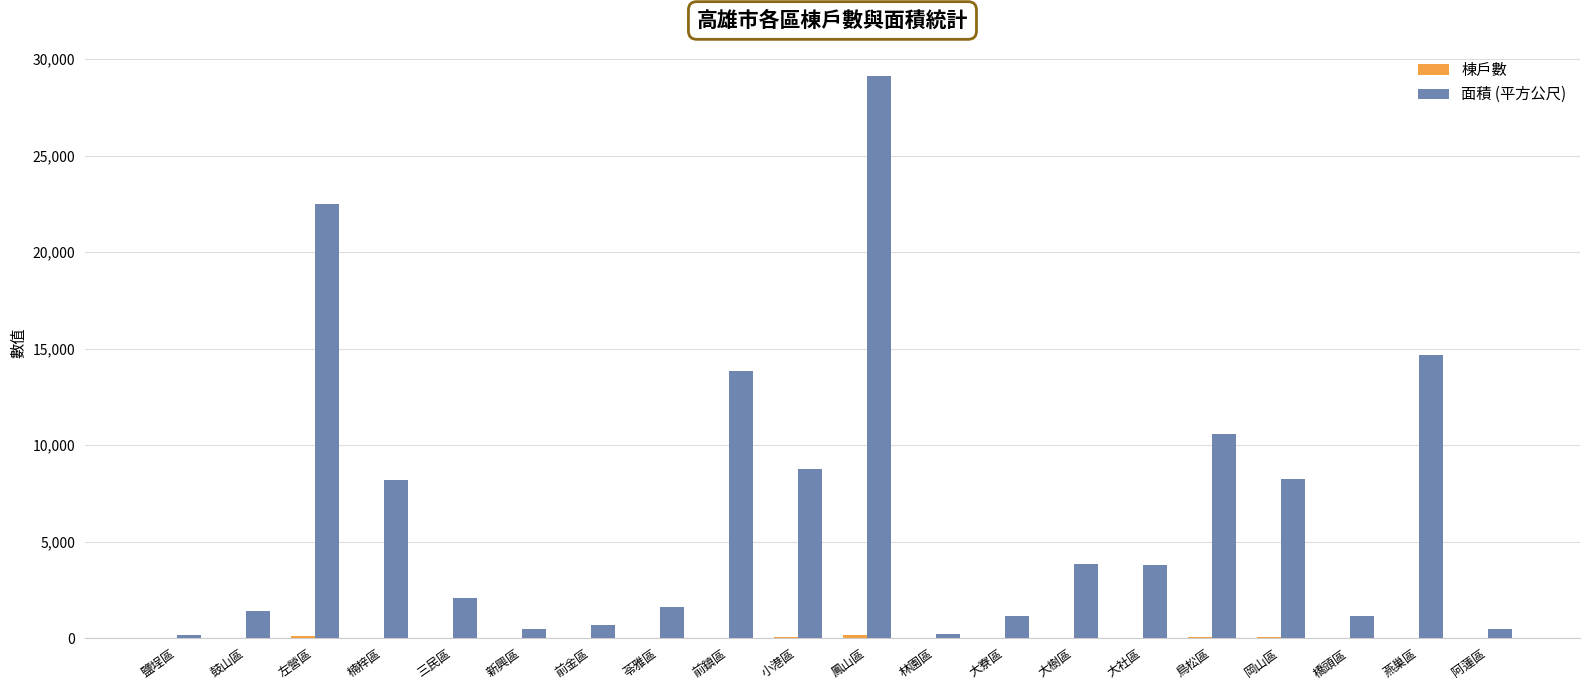

True or false: 面積 (平方公尺) has a value of 1152.7 at 橋頭區.

True